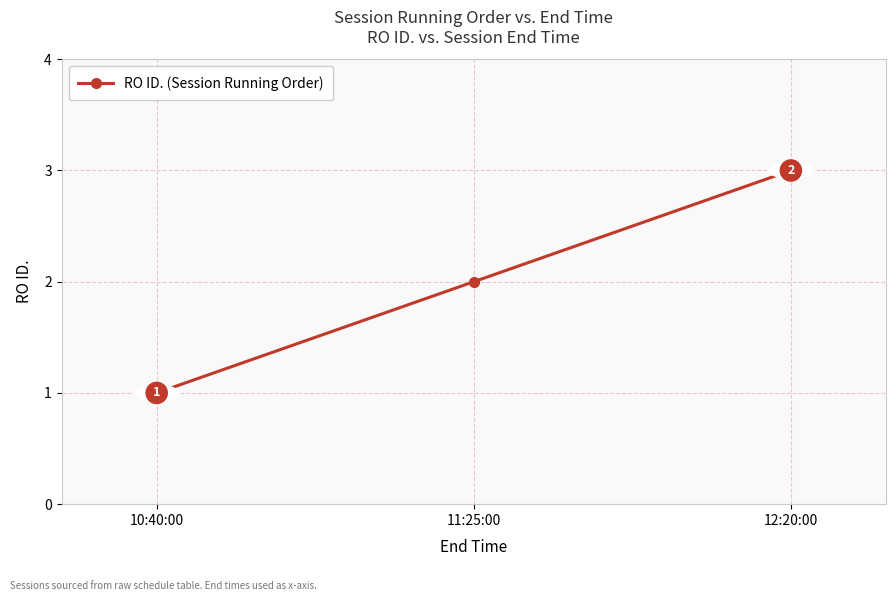

Reading left to right, what are all the values shown in this chart?

1	2	3